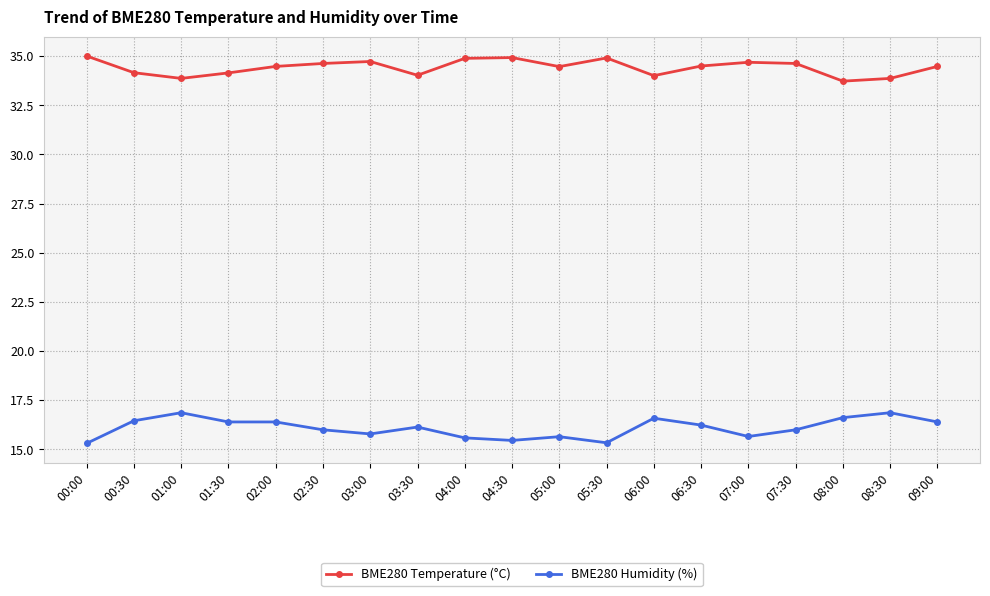

Which series has the widest spread of values?

BME280 Humidity (%)